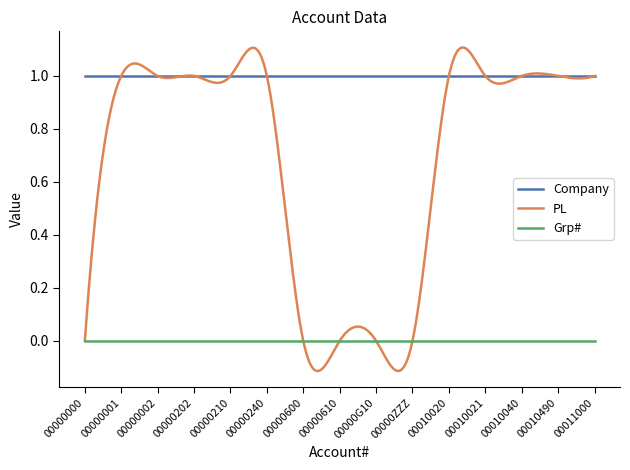

Which series has the largest range (max minus min)?

PL